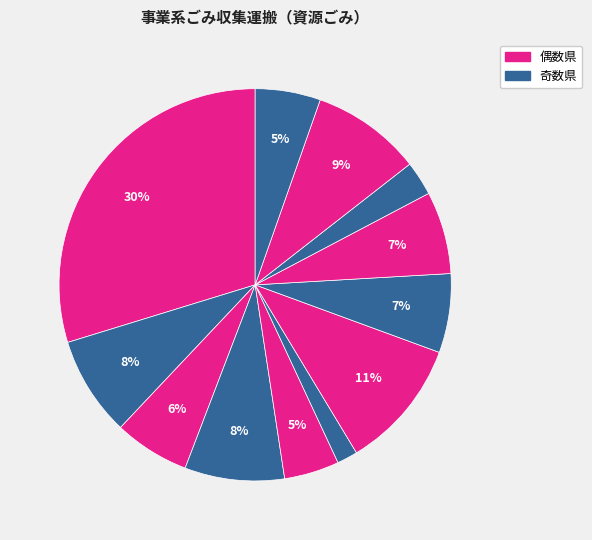

Is there any slice that represents more than half of the pie?

No